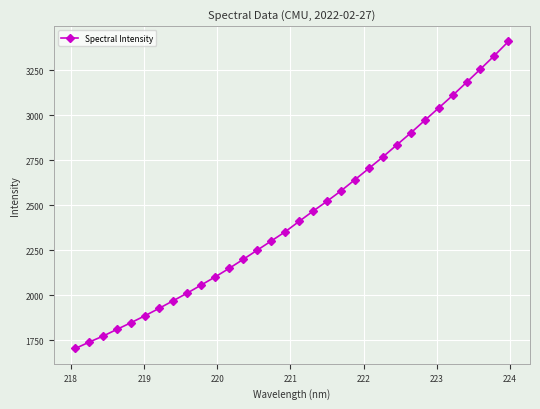

What is the average value?

2444.6